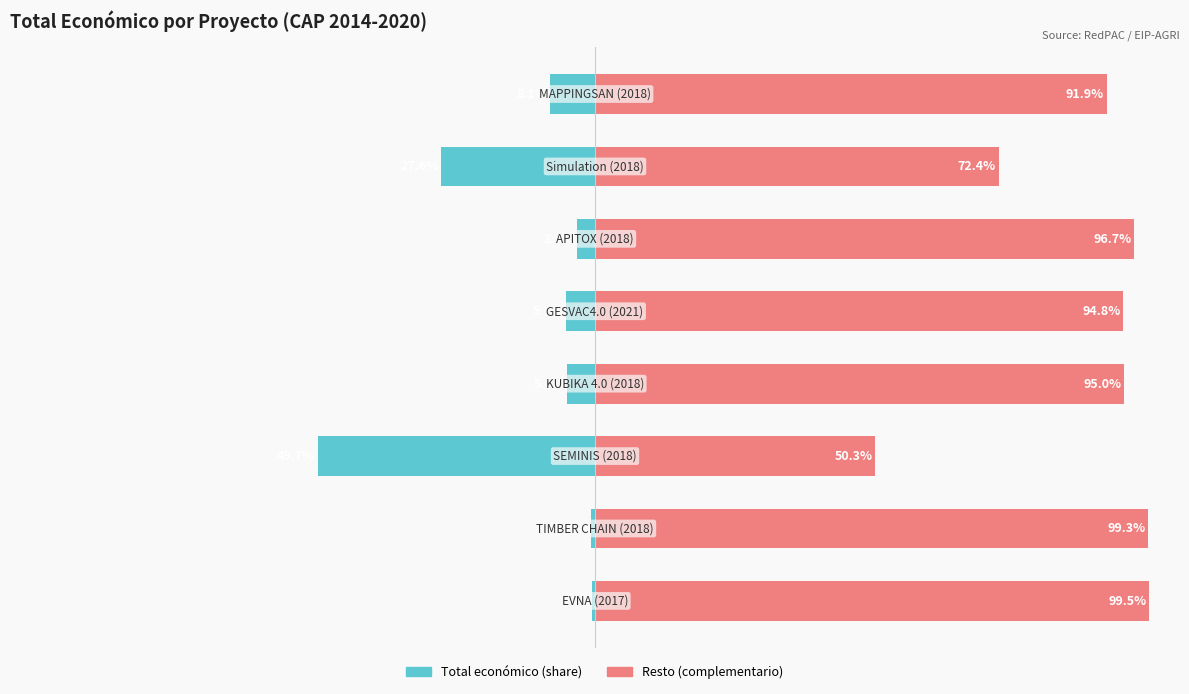

Reading right to left, extract all data points from this chart.

Total económico (share): 7=-8.1	6=-27.6	5=-3.3	4=-5.2	3=-5.0	2=-49.7	1=-0.7	0=-0.5
Resto (complementario): 7=91.9	6=72.4	5=96.7	4=94.8	3=95.0	2=50.3	1=99.3	0=99.5